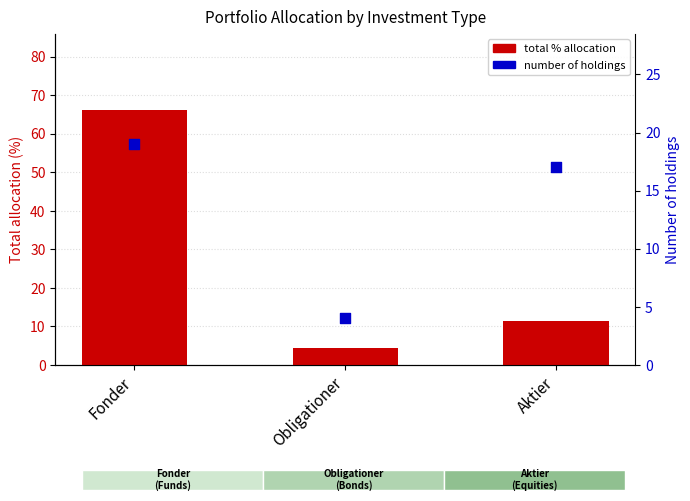

Which series contains the lowest Y value?

Number of holdings